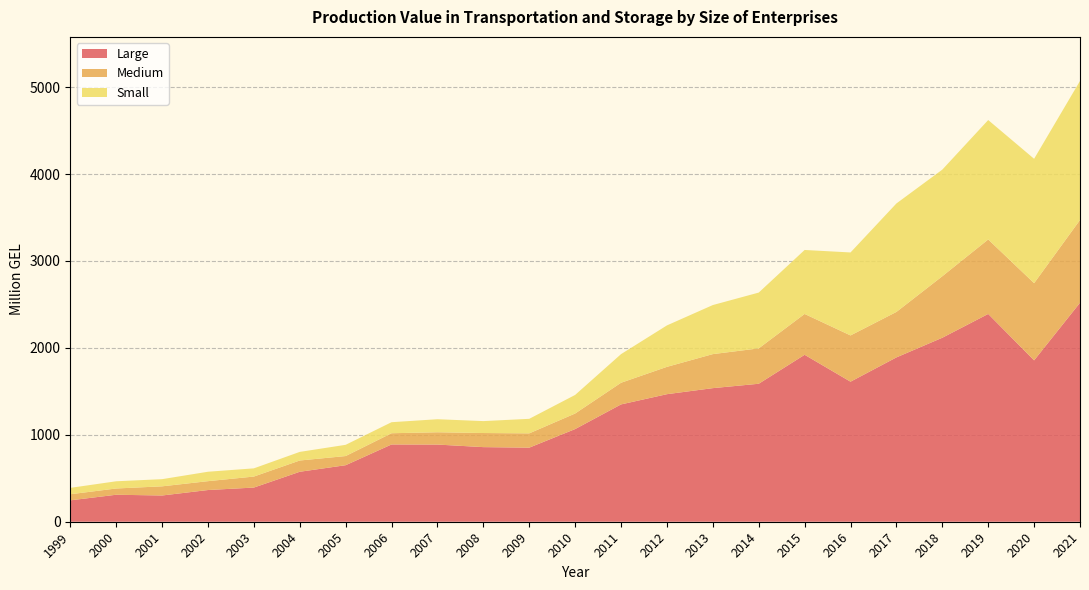

Reading left to right, what are all the values shown in this chart?

Large: 1999=246.2	2000=310.5	2001=301.9	2002=364.8	2003=393.2	2004=574.9	2005=650.4	2006=889.1	2007=887.9	2008=858.3	2009=852.3	2010=1066.2	2011=1349.7	2012=1467.5	2013=1537.0	2014=1587.5	2015=1920.7	2016=1611.3	2017=1890.6	2018=2116.8	2019=2390.7	2020=1856.7	2021=2519.4
Medium: 1999=69.9	2000=71.9	2001=105.3	2002=101.9	2003=126.6	2004=129.5	2005=105.3	2006=129.1	2007=141.3	2008=162.2	2009=164.4	2010=178.9	2011=249.1	2012=314.4	2013=391.4	2014=406.9	2015=469.8	2016=532.0	2017=523.0	2018=707.4	2019=856.8	2020=887.9	2021=952.1
Small: 1999=73.5	2000=83.0	2001=82.5	2002=108.4	2003=94.3	2004=99.0	2005=129.2	2006=126.8	2007=150.1	2008=137.2	2009=167.2	2010=213.7	2011=329.3	2012=476.7	2013=564.4	2014=641.9	2015=736.0	2016=954.6	2017=1247.9	2018=1226.7	2019=1373.8	2020=1430.8	2021=1599.4